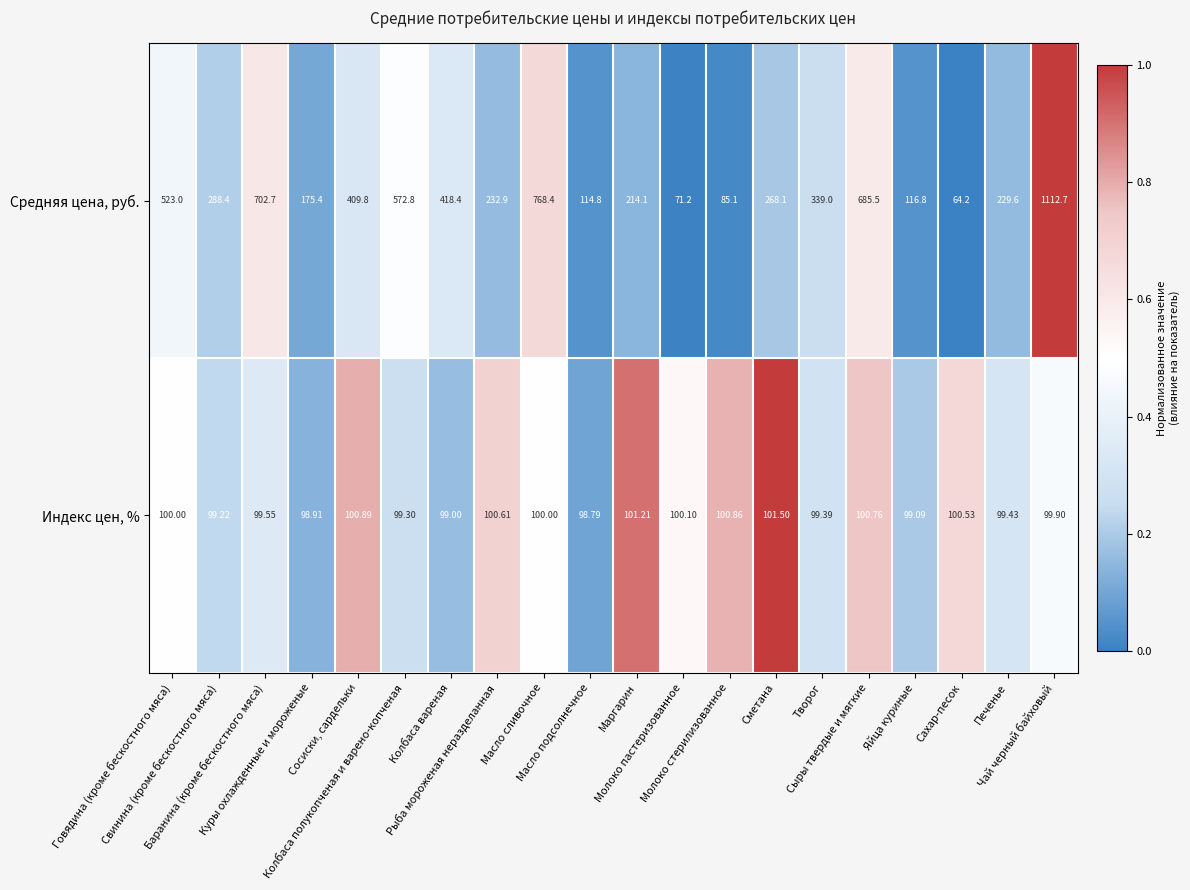

Which series has the largest range (max minus min)?

Средняя цена, руб.